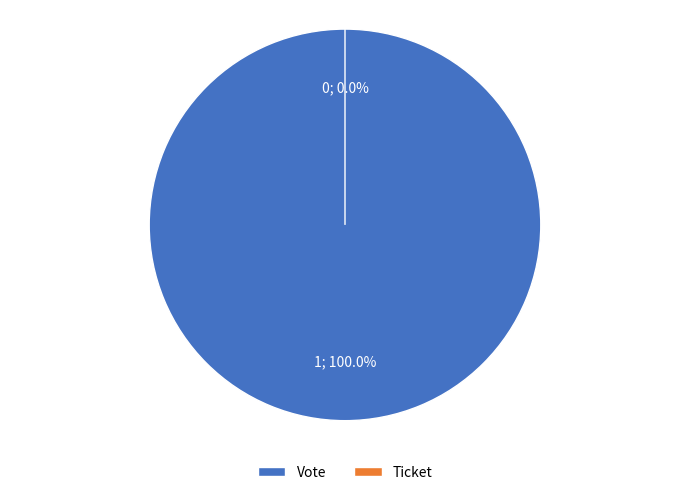

To the nearest percent, what portion does Vote represent?

100%